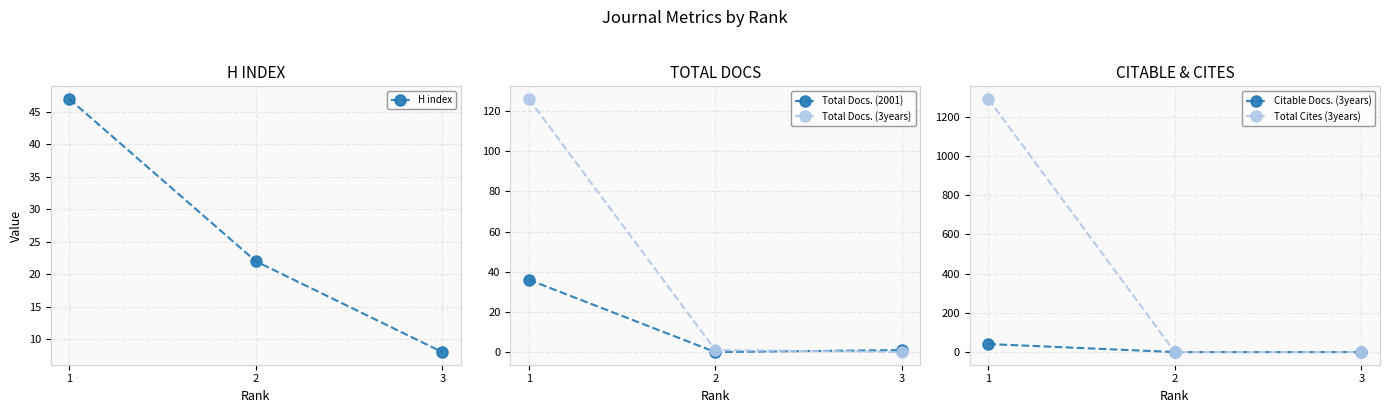

At which label does H index first exceed 22?

1